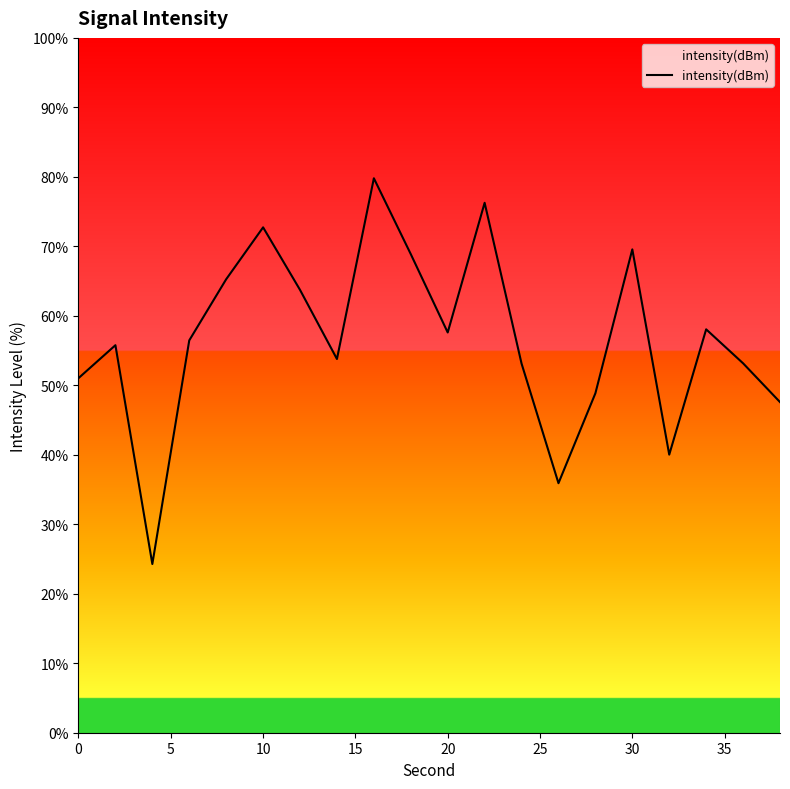

What is the smallest value displayed?

24.3